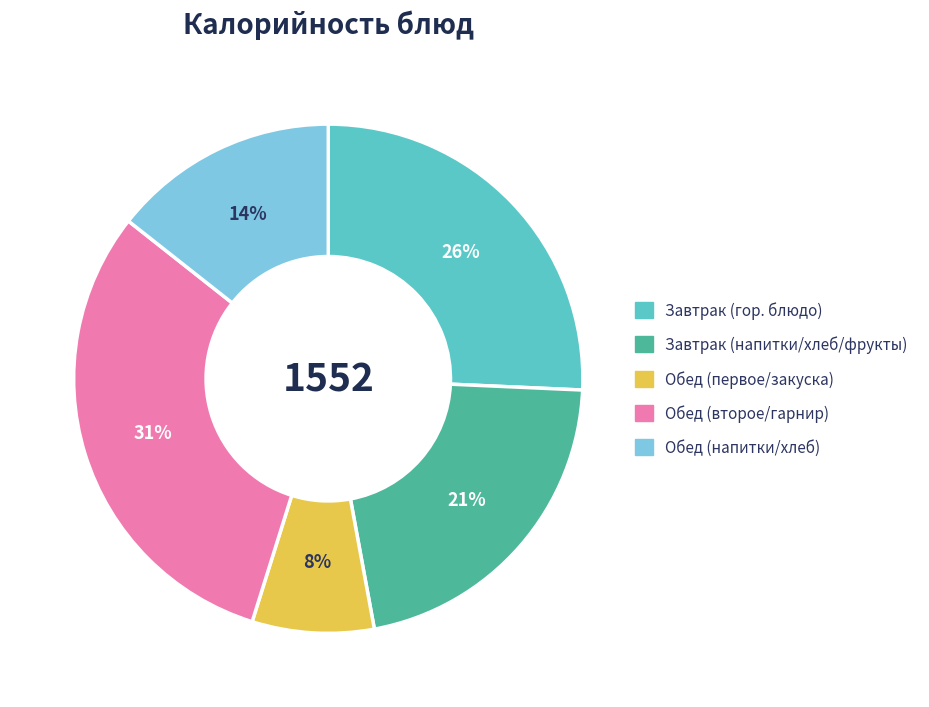

To the nearest percent, what is the difference between the largest and smallest slice percentages?

23%